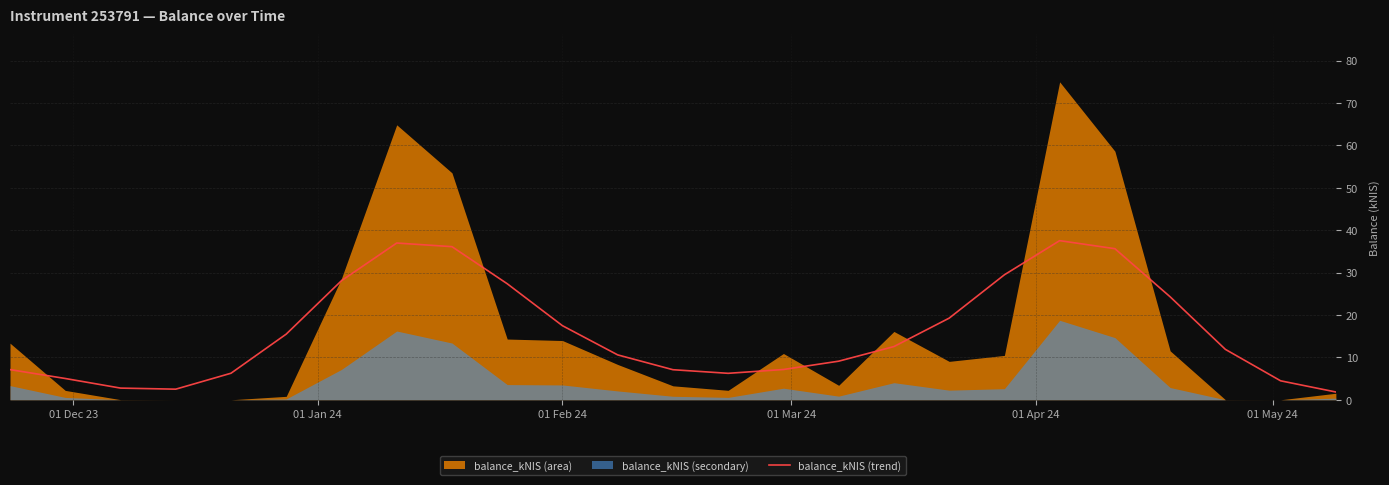

What is the maximum value for balance_kNIS (trend)?

37.5